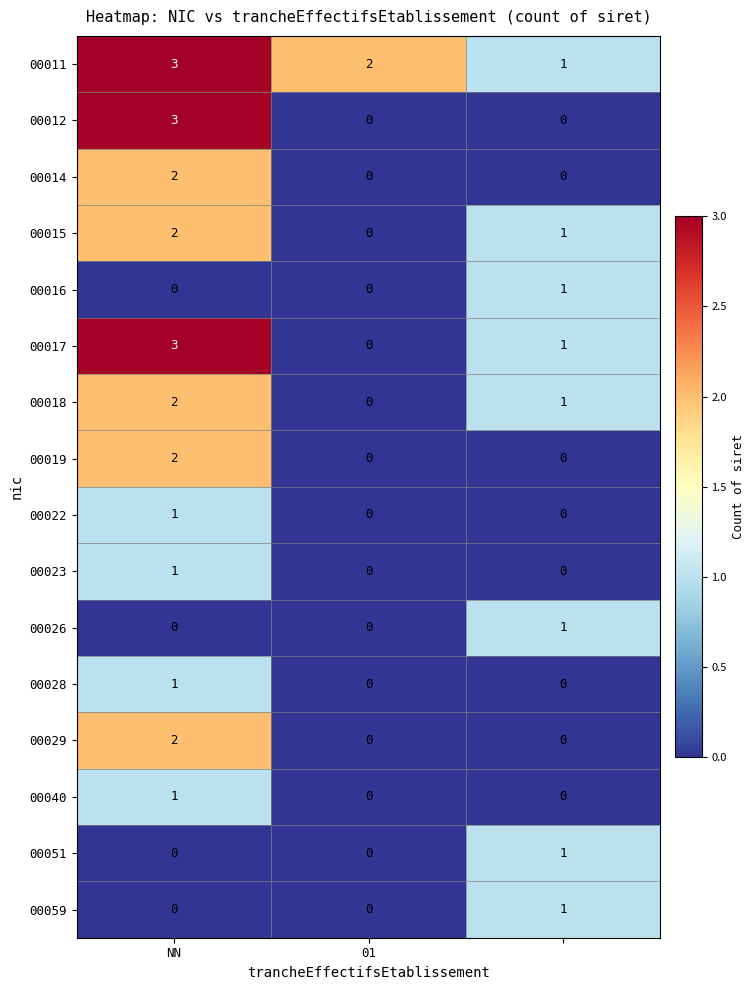

Count the 00017 values in the range 0 to 3.

3